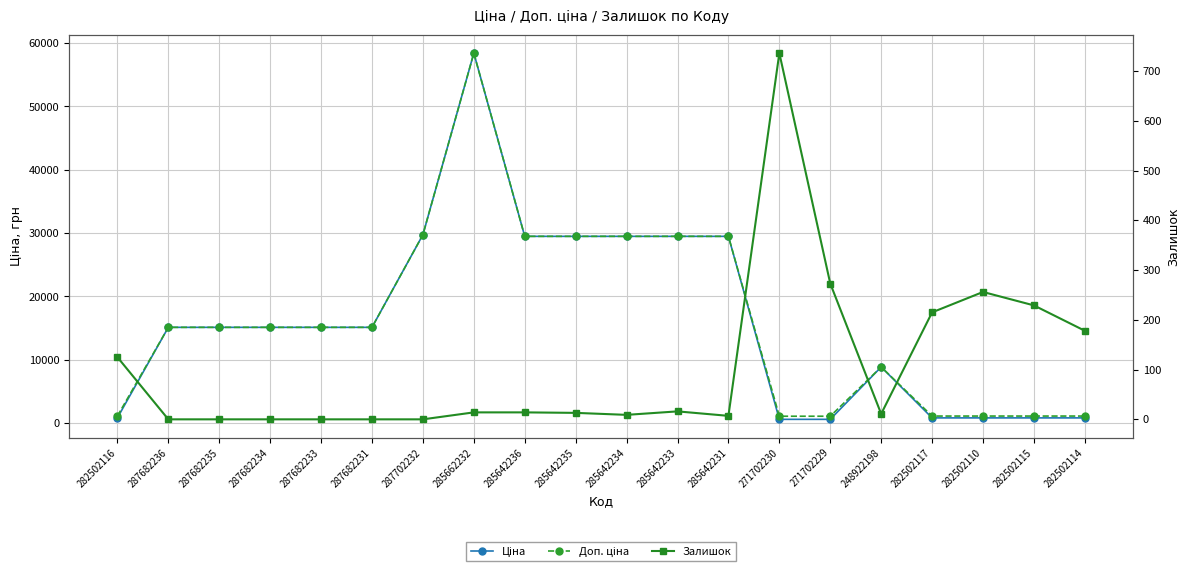

Which label corresponds to the smallest value in the chart?

287682236